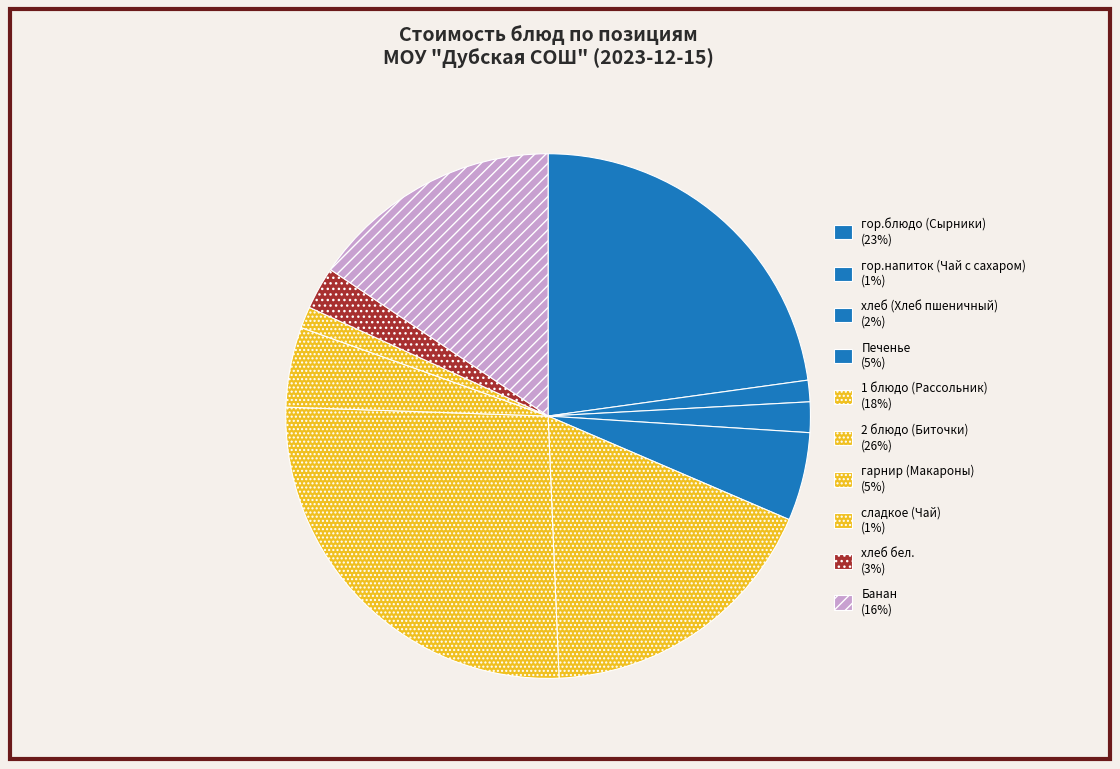

What is the change in value from гор.напиток (Чай с сахаром) to хлеб бел.?

+2.3